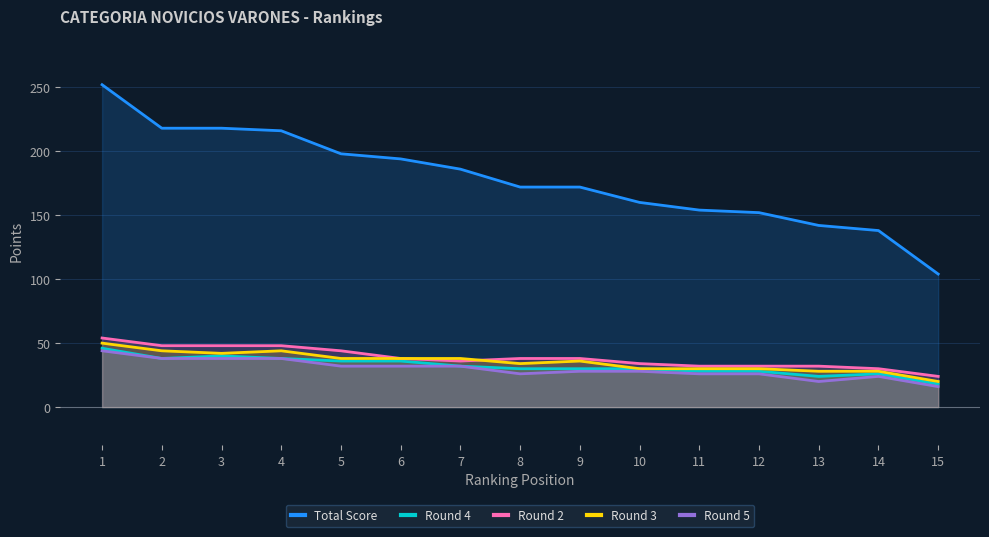

True or false: Round 3 and Round 5 intersect in this chart.

False